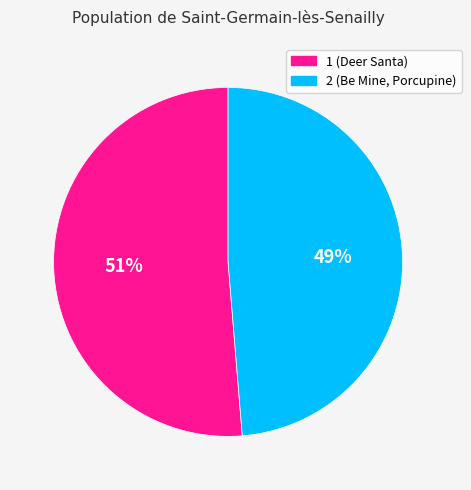

Between 2 (Be Mine, Porcupine) and 1 (Deer Santa), which is larger?

1 (Deer Santa)